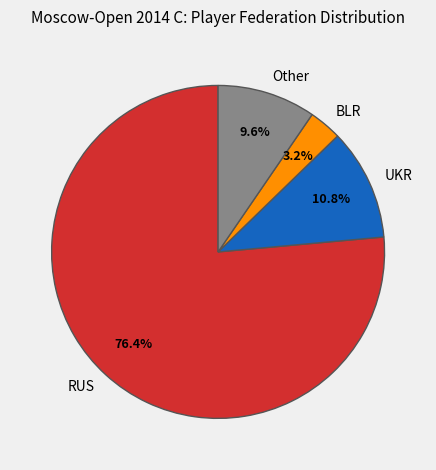

Count the number of slices in the pie.

4